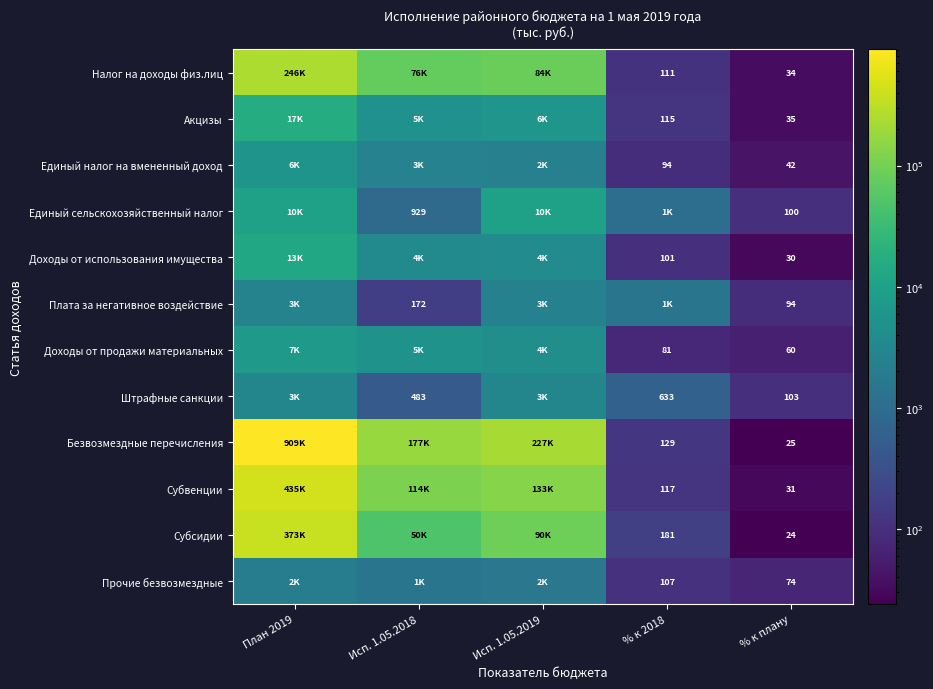

True or false: Налог на доходы физ.лиц has a value of 84072.7 at Исп. 1.05.2019.

True